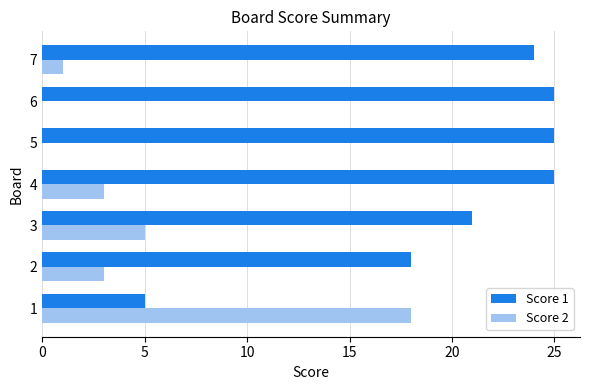

What is the sum of all Score 2 values?

30